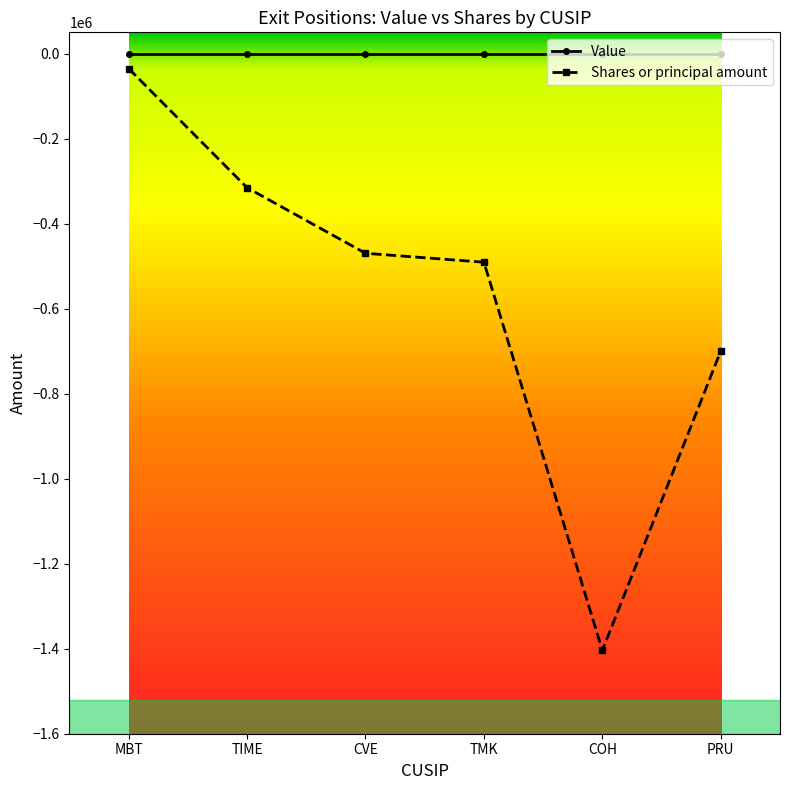

What is the sum of the Shares or principal amount values at CVE and COH?

-1873785